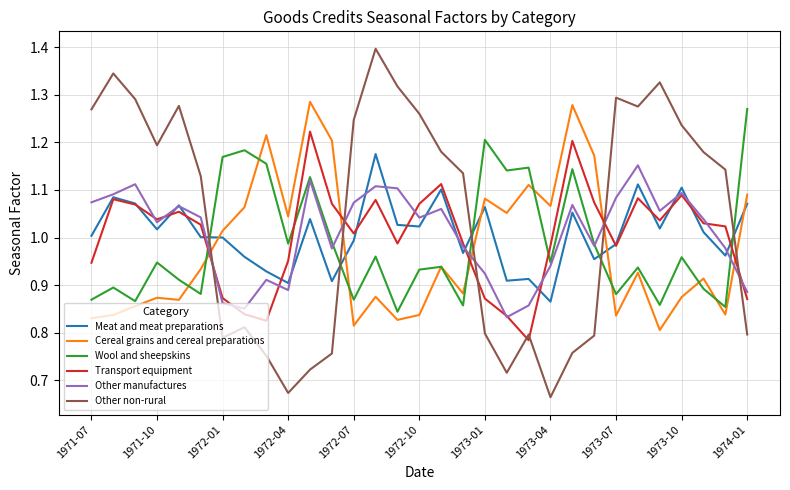

Which series has the largest total across all categories?

Other non-rural